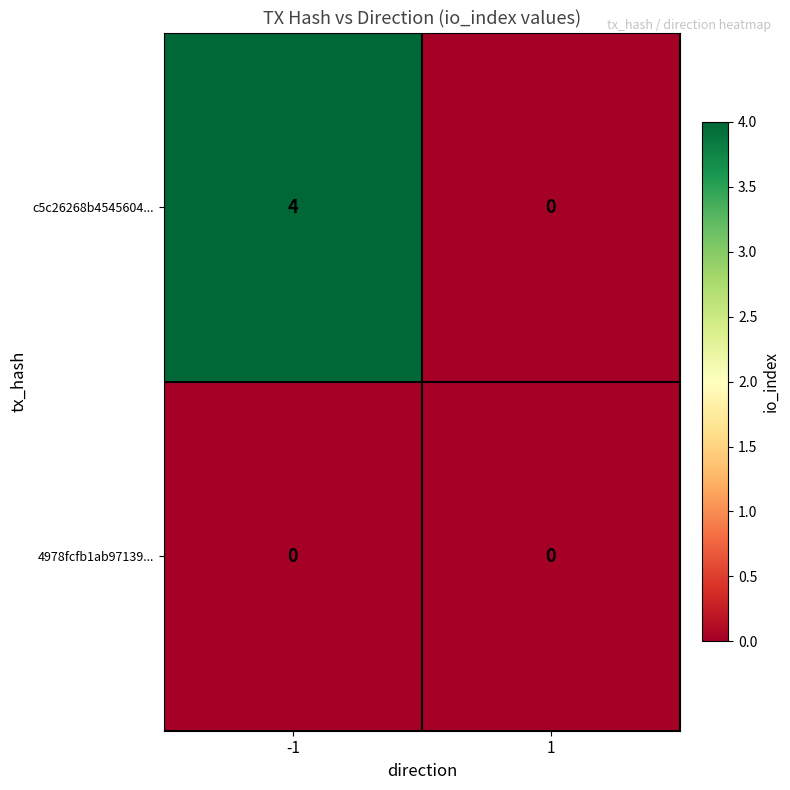

At which category does the chart reach its peak across all series?

-1